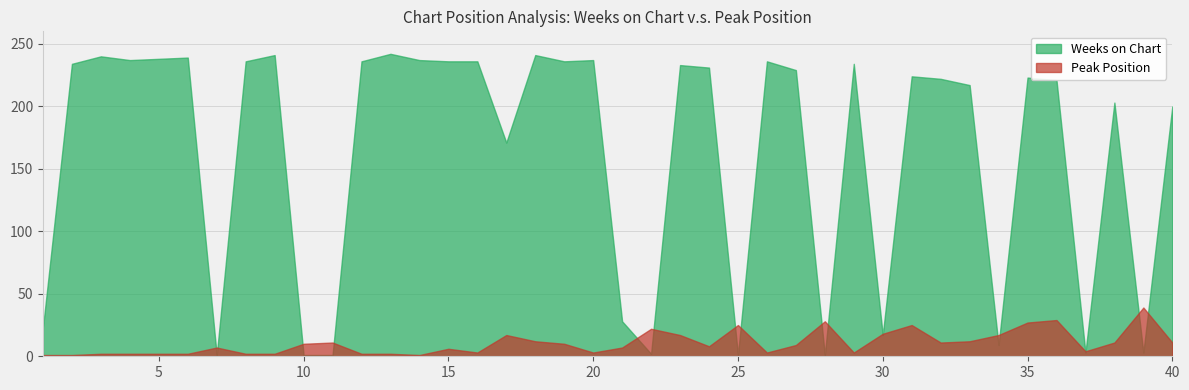

Which series has the largest total across all categories?

Weeks on Chart